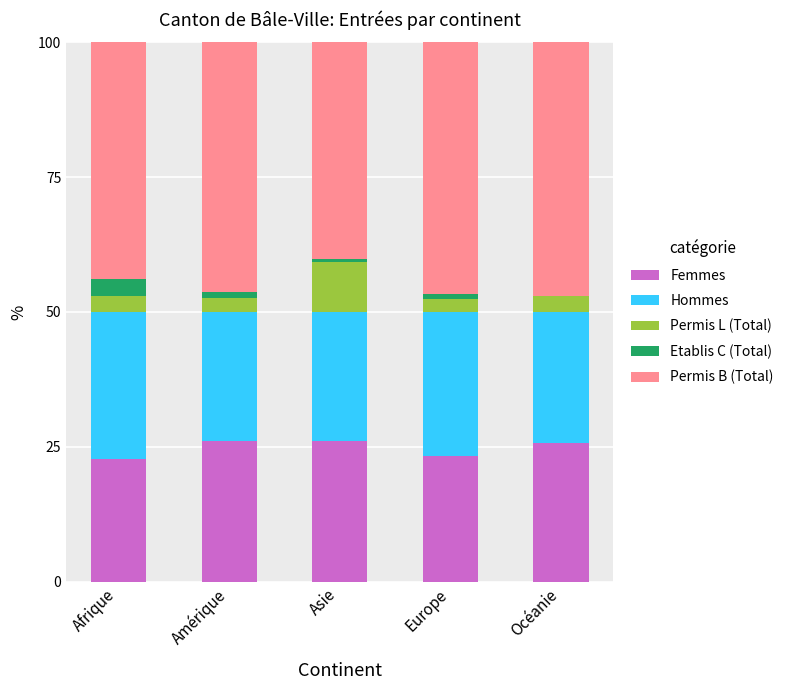

What is the maximum value for Femmes?

26.1